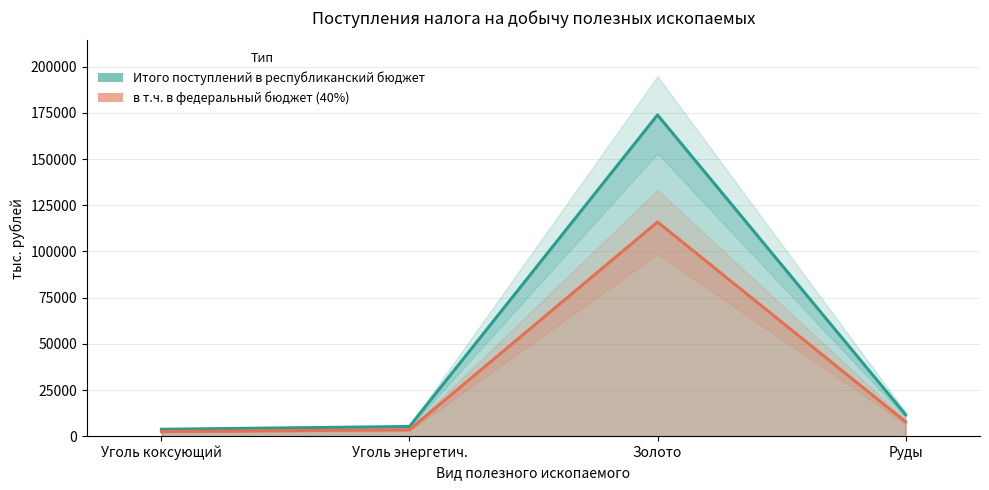

True or false: Итого поступлений в республиканский бюджет has more than 2 interior local peaks.

False